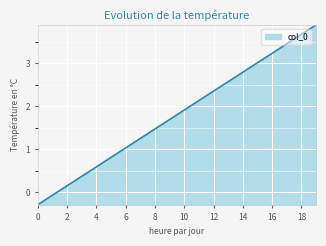

What is the minimum value shown in the chart?

-0.3